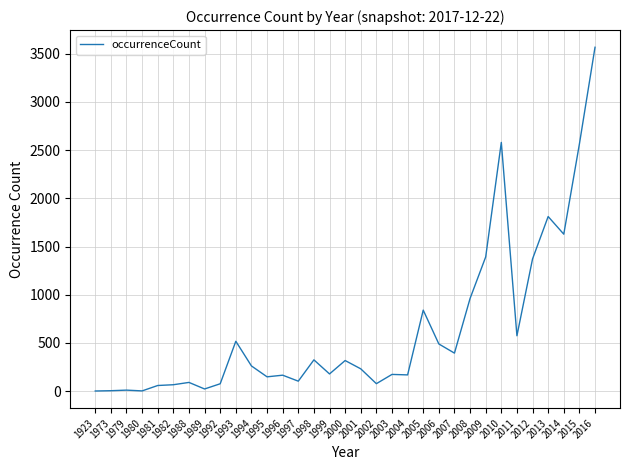

What is the maximum value shown in the chart?

3567